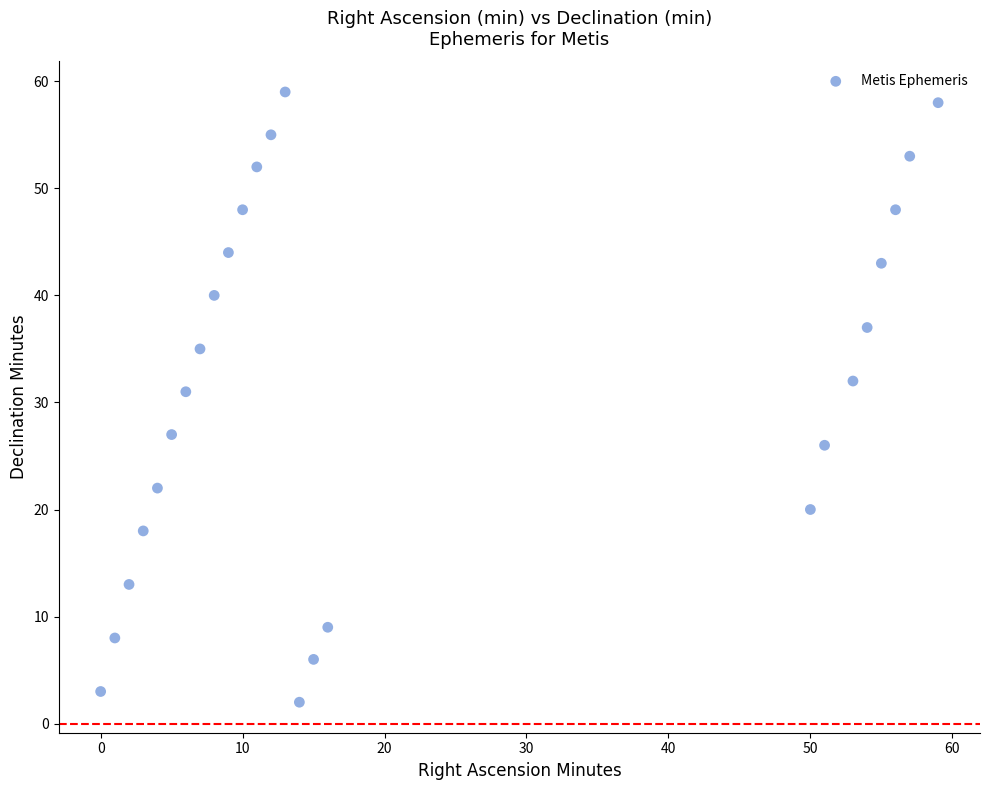

What Y value in the scatter plot is closest to 30?

31